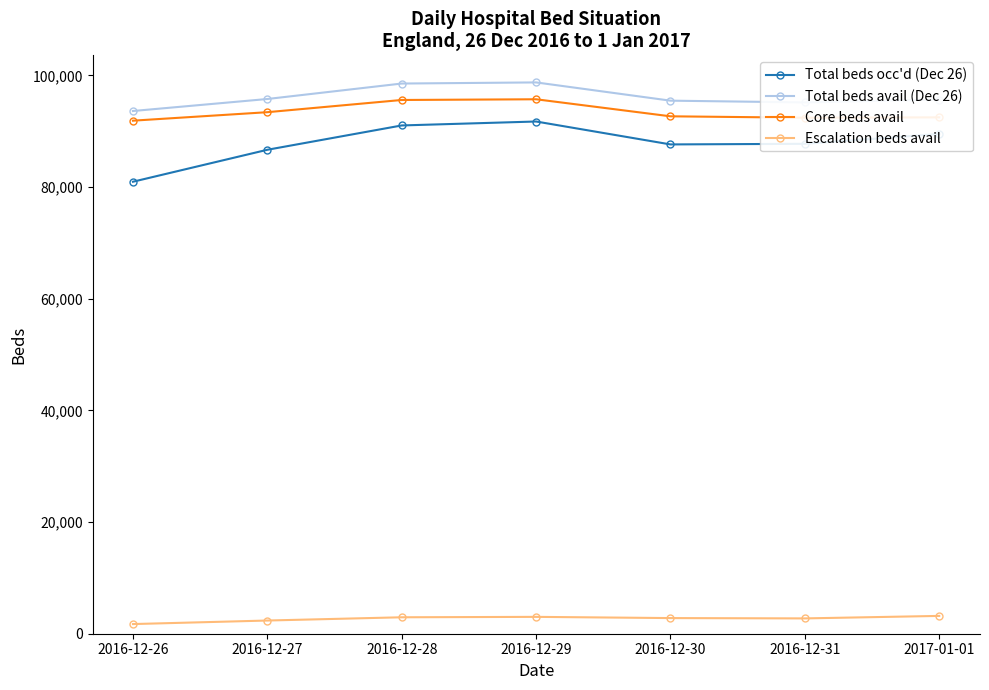

Is the value of Core beds avail at 2016-12-31 greater than the value of Total beds occ'd (Dec 26) at 2017-01-01?

Yes